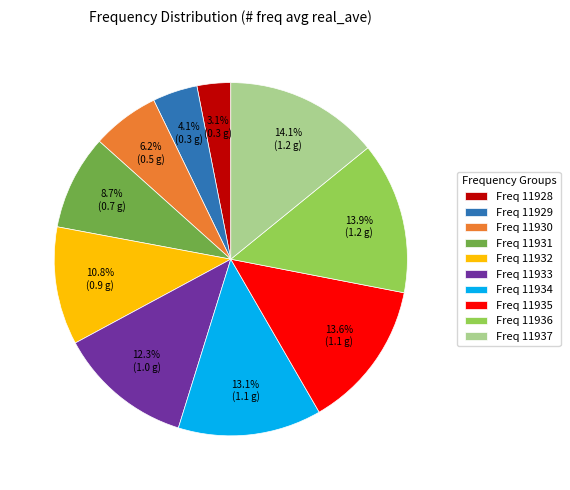

Between Freq 11937 and Freq 11934, which is larger?

Freq 11937